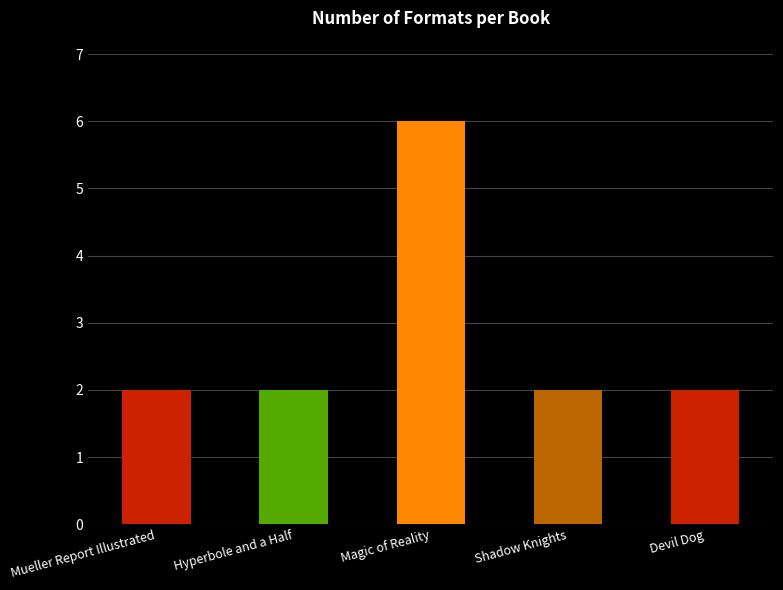

What position from the left is Magic of Reality?

3